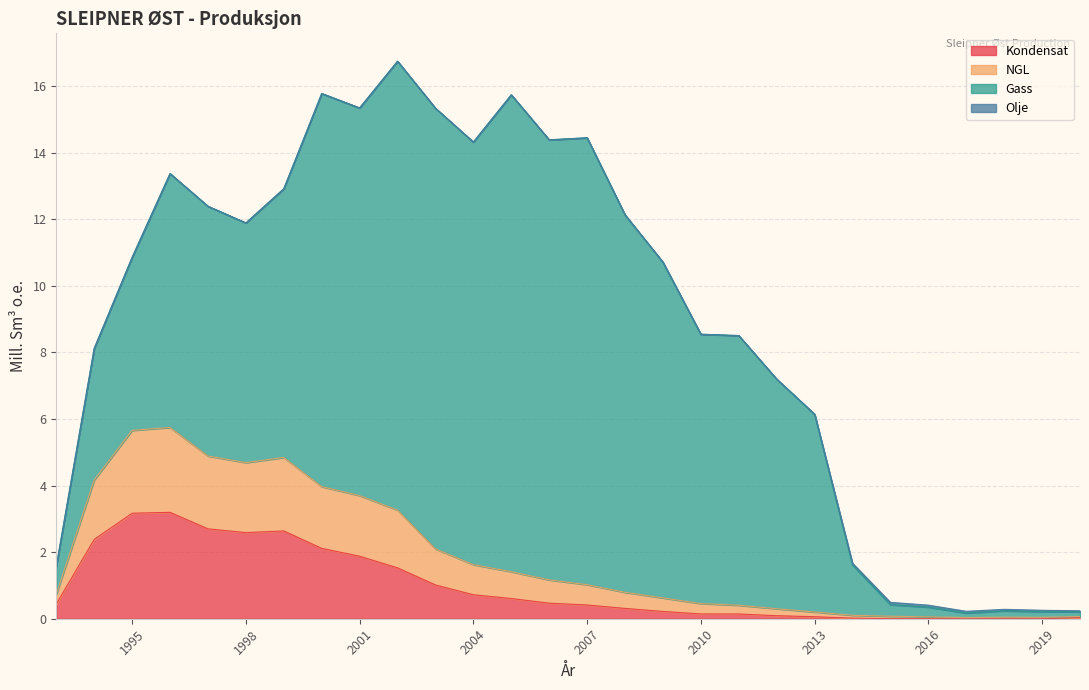

Is it true that Kondensat equals 0.1 at 2010?

True